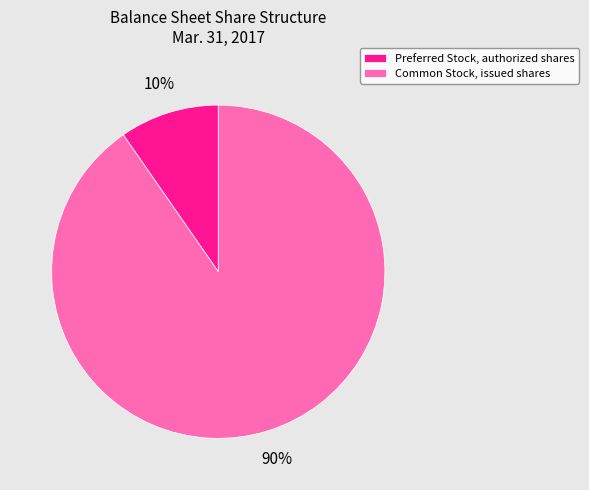

Does Preferred Stock, authorized shares account for over 50% of the chart?

No